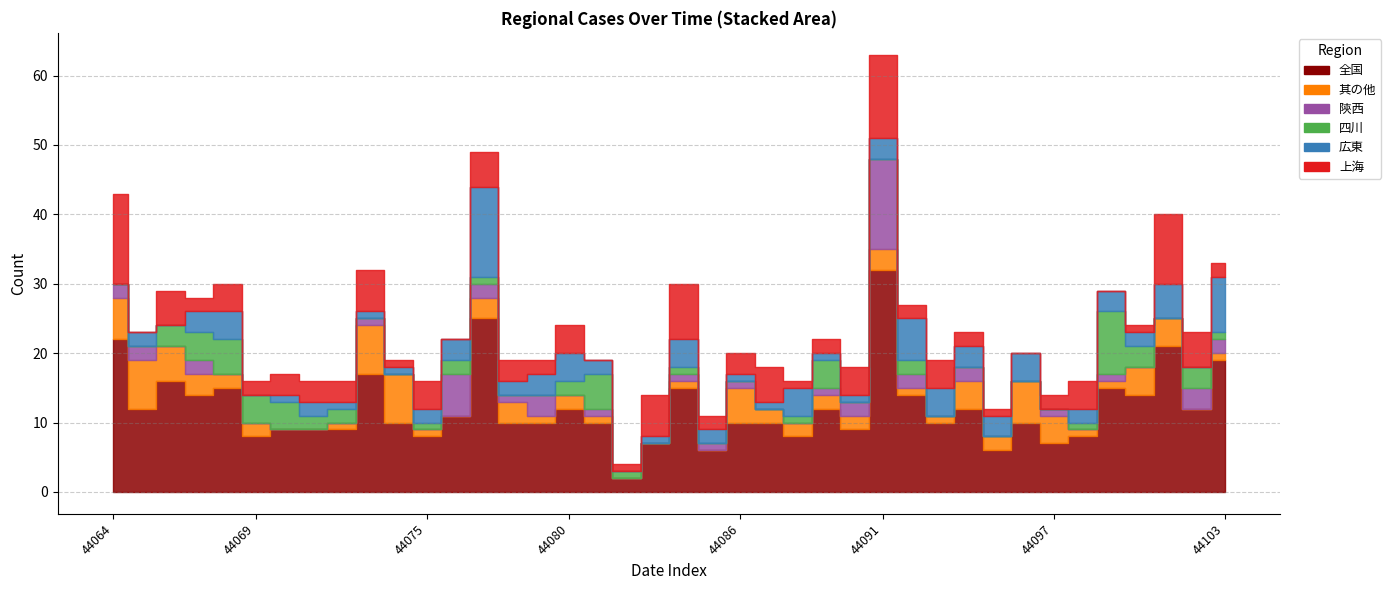

Rank the series by their maximum value, from lowest to highest.

其の他, 四川, 上海, 広東, 陝西, 全国